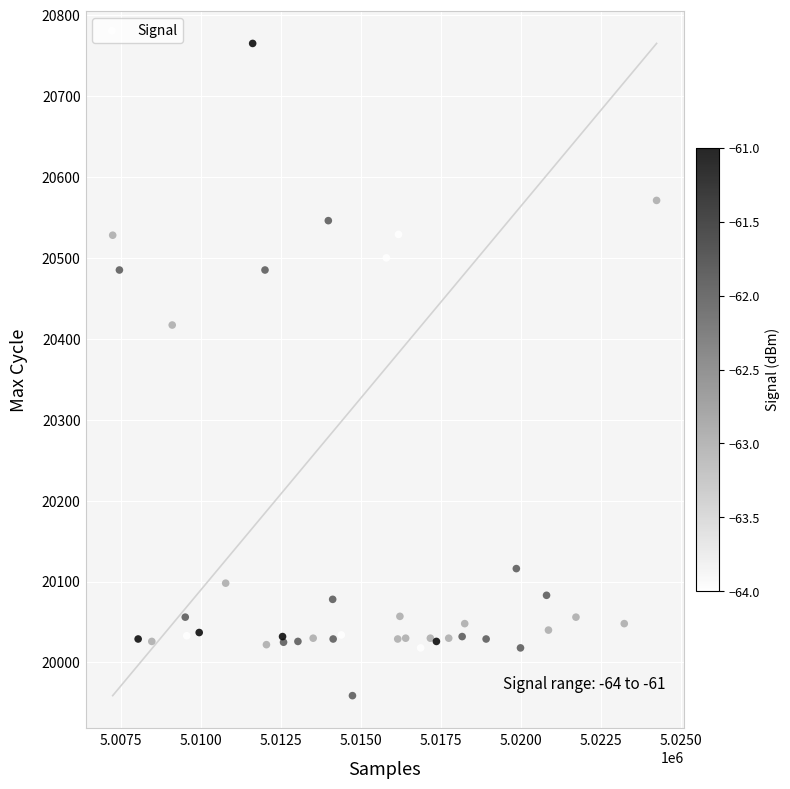

What Y value in the scatter plot is closest to 20362?

20417